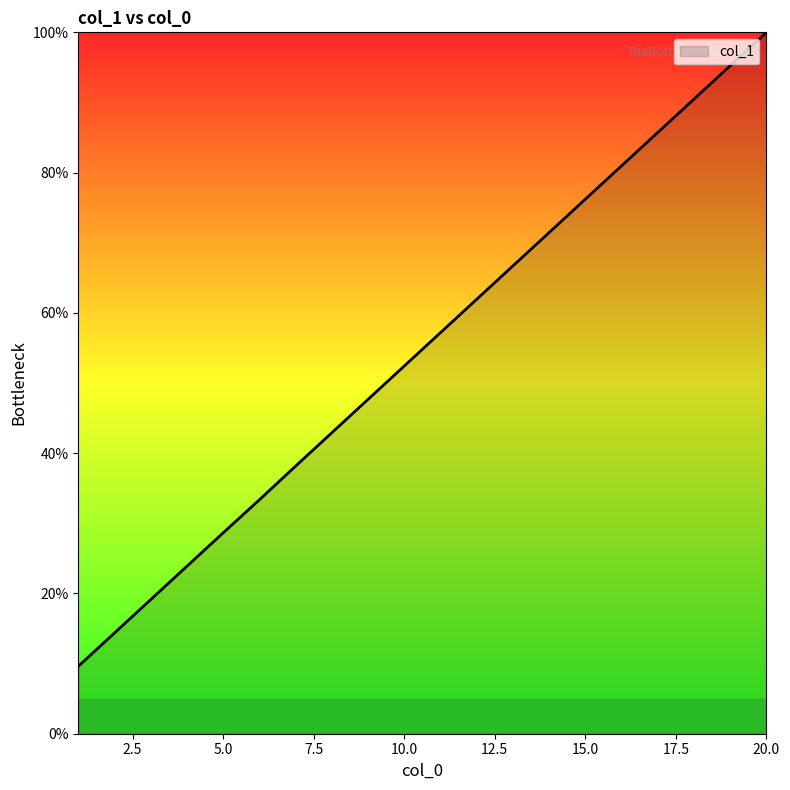

What is the difference between the second highest and second lowest values?

80.9